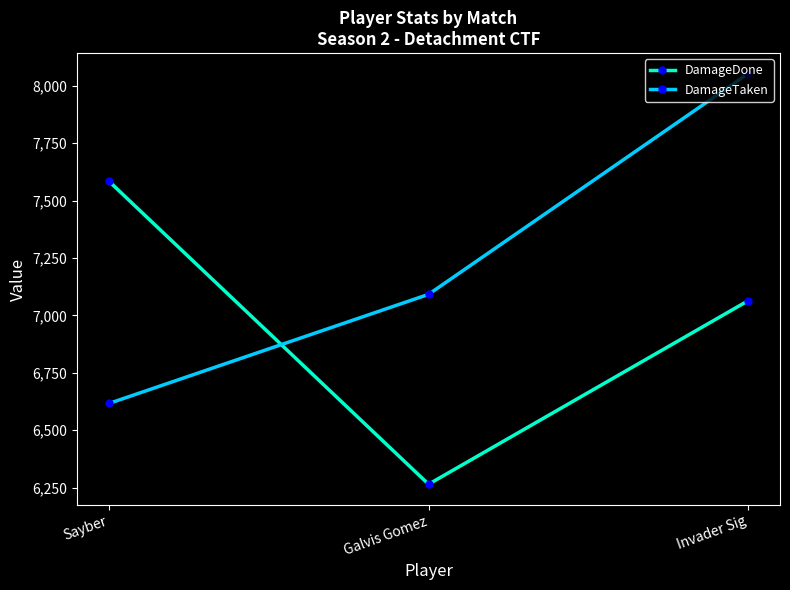

Read the DamageDone value at Sayber, to the nearest 10.

7580